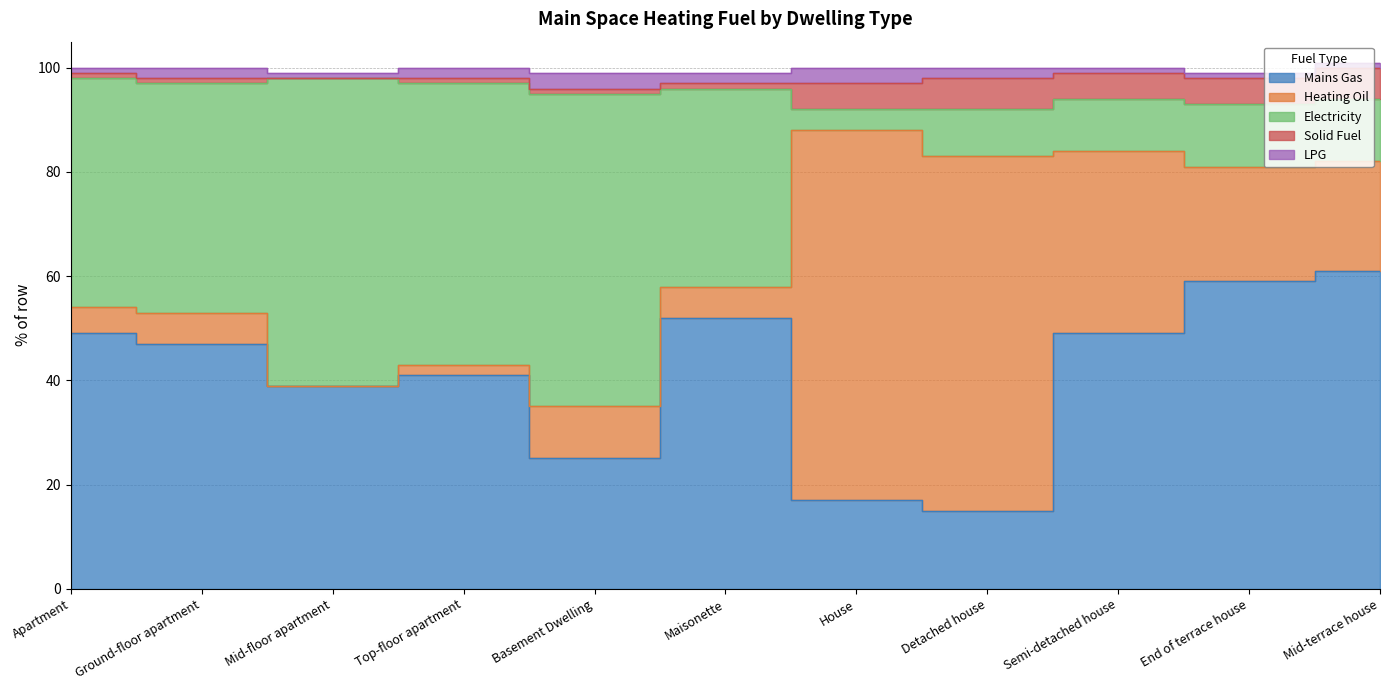

True or false: LPG and Mains Gas intersect in this chart.

False